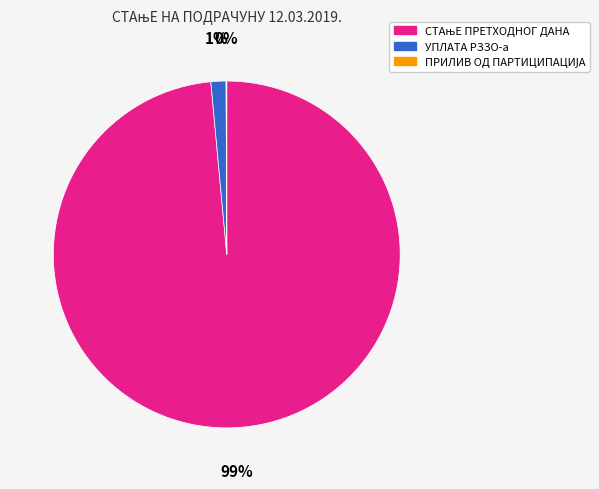

To the nearest percent, what portion does УПЛАТА РЗЗО-а represent?

1%